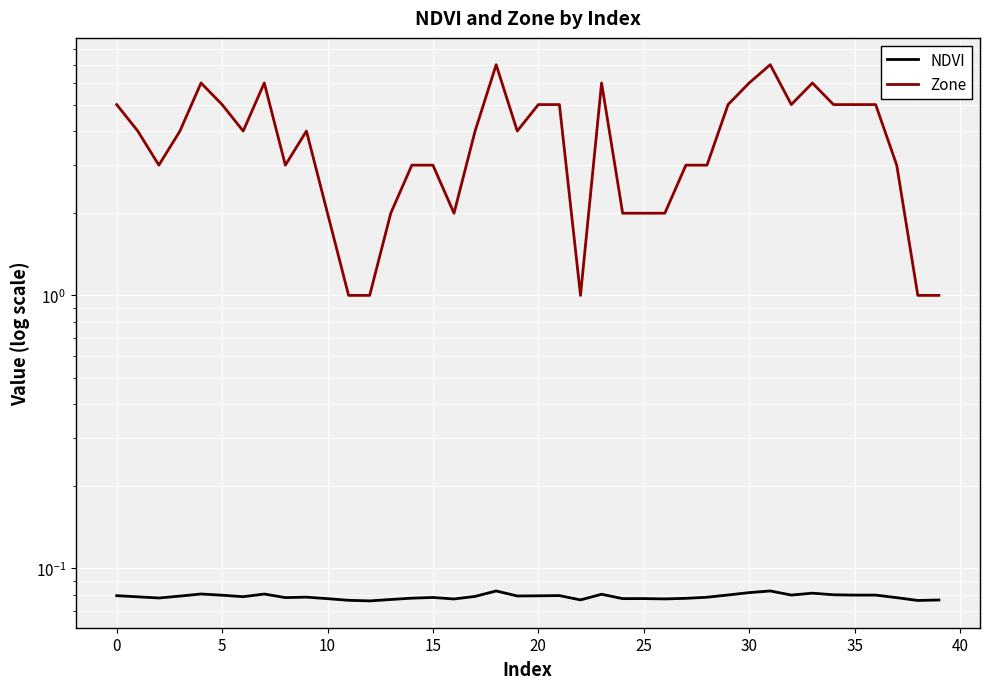

At which category does the chart reach its peak across all series?

18